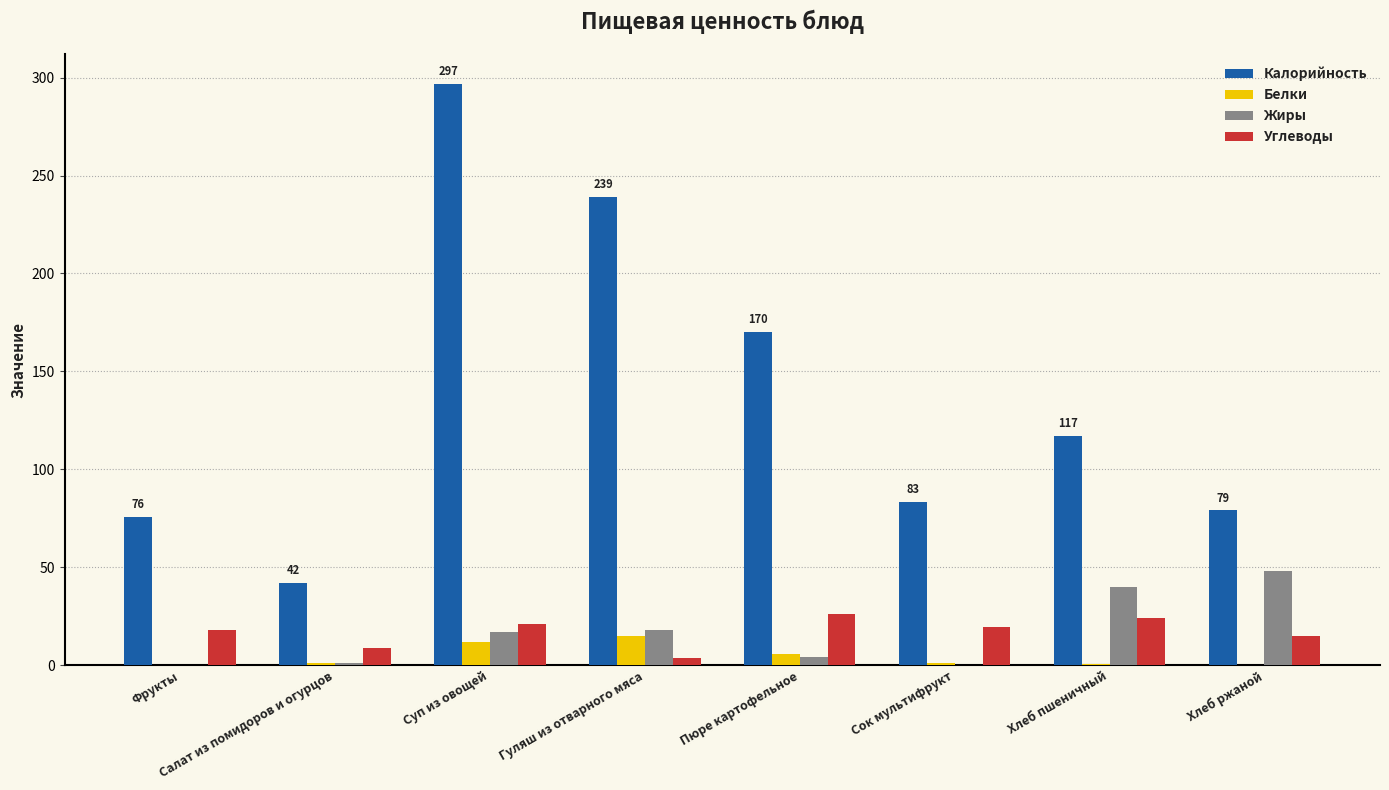

At which category does the chart reach its peak across all series?

Суп из овощей